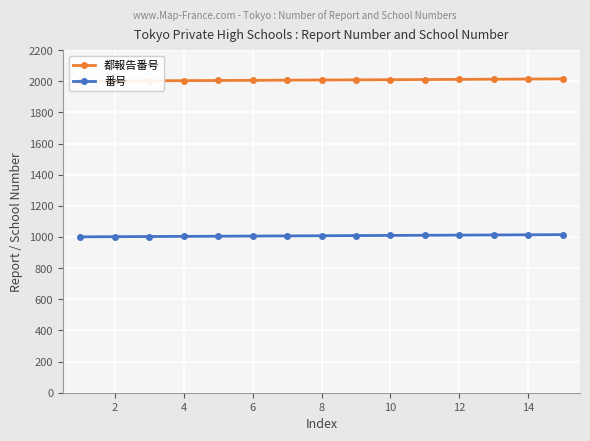

What is the value of the 都報告番号 point at the 15th from the left?

2008